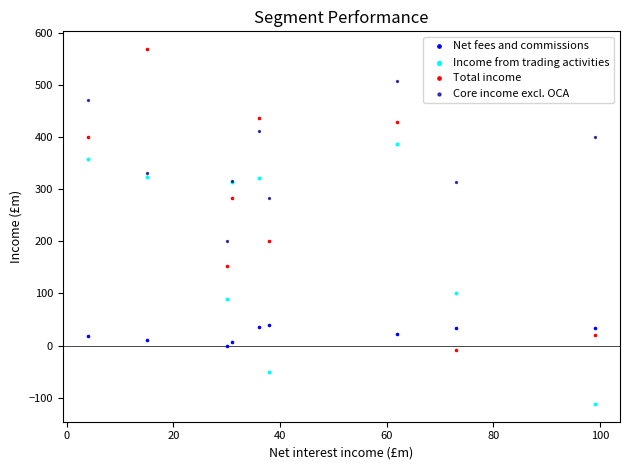

Which series has the largest Y range (max minus min)?

Total income